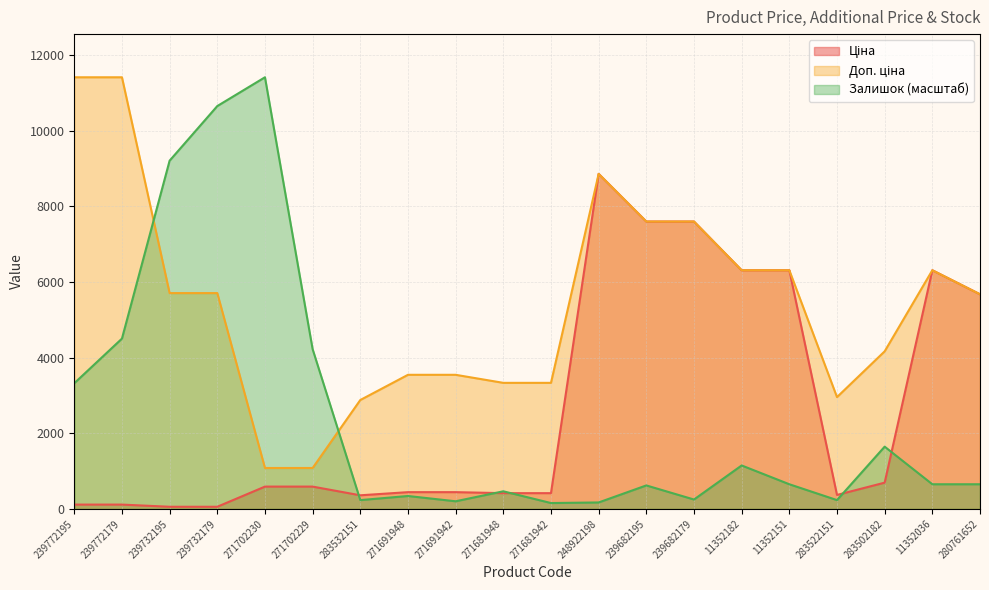

How many data points does each series have?

20